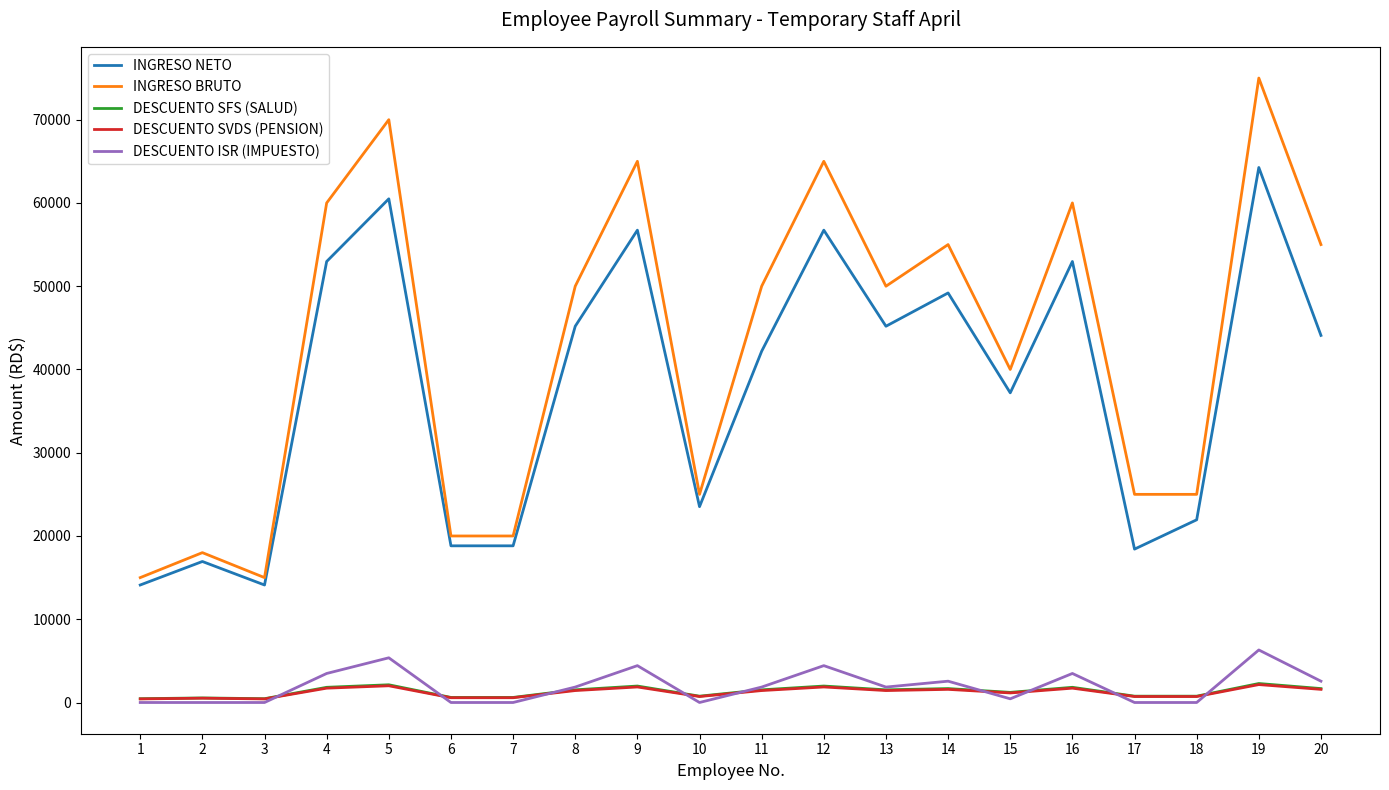

Does the chart display data point markers on the line(s)?

No